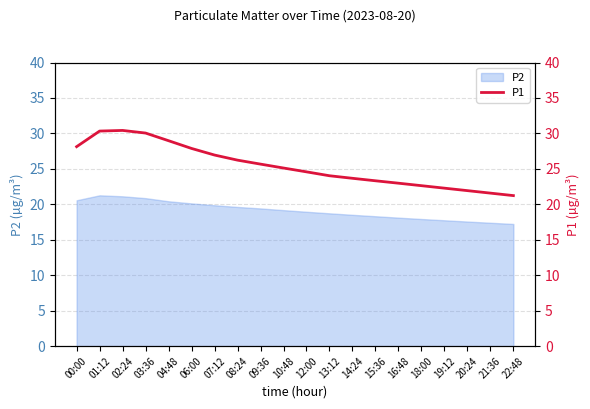

Rank the categories by value from lowest to highest.

22:48, 21:36, 20:24, 19:12, 18:00, 16:48, 15:36, 14:24, 13:12, 12:00, 10:48, 09:36, 08:24, 07:12, 06:00, 00:00, 04:48, 03:36, 01:12, 02:24